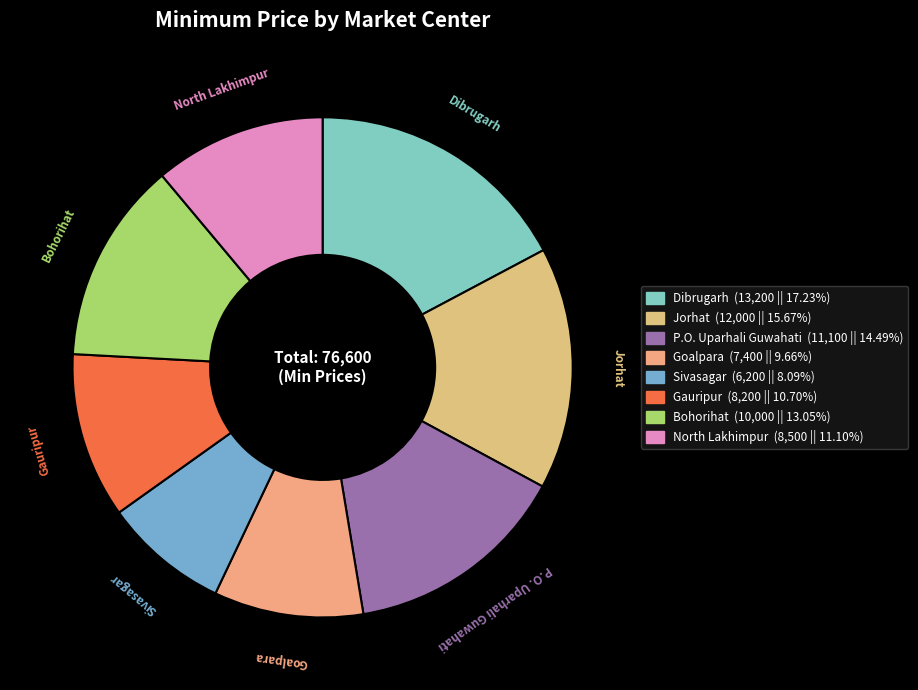

Which category has the biggest portion of the pie?

Dibrugarh